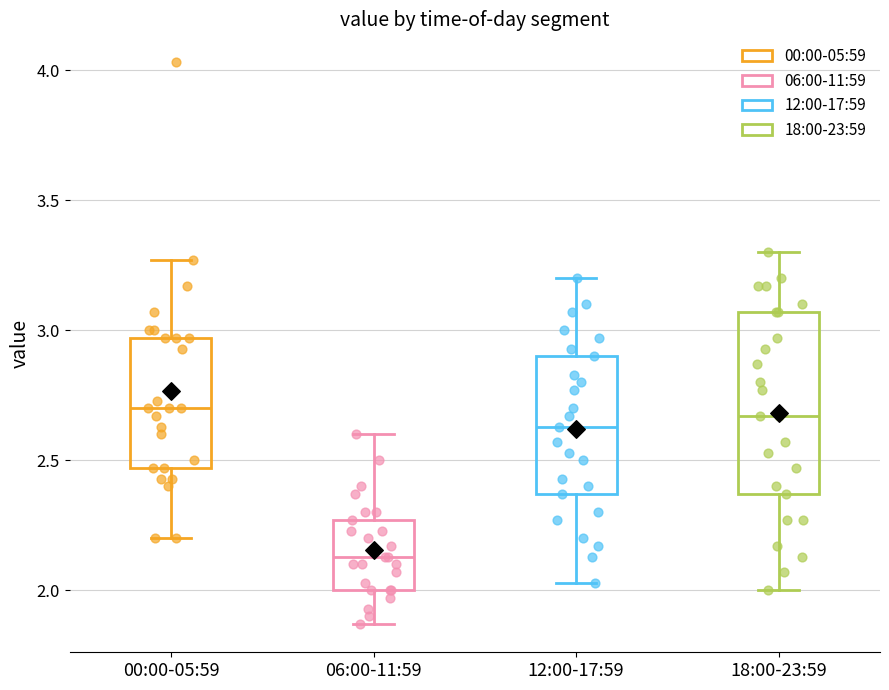

Comparing the boxes themselves (not the whiskers), which one is the tallest?

18:00-23:59